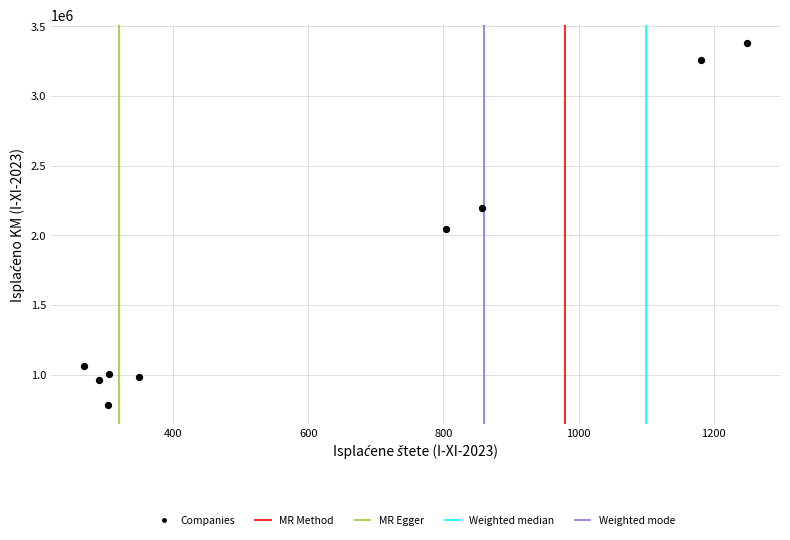

What is the average X value?

623